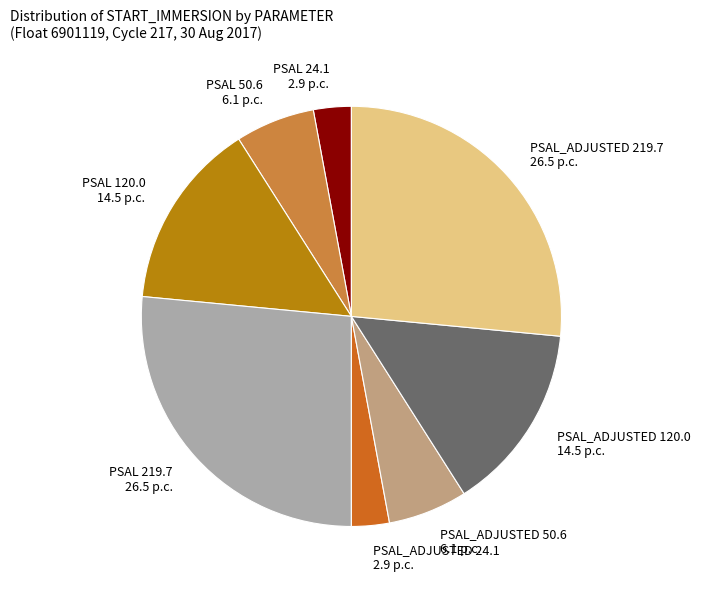

Does PSAL 50.6 represent more than half of the total?

No